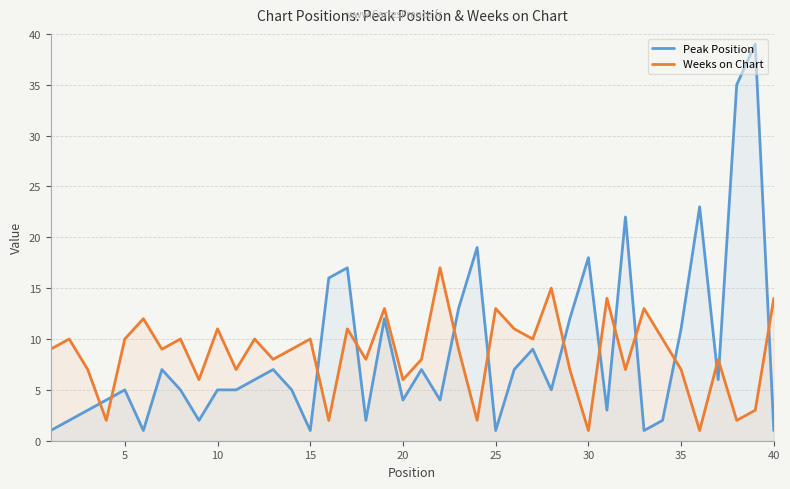

What is the sum of all Peak Position values?

348